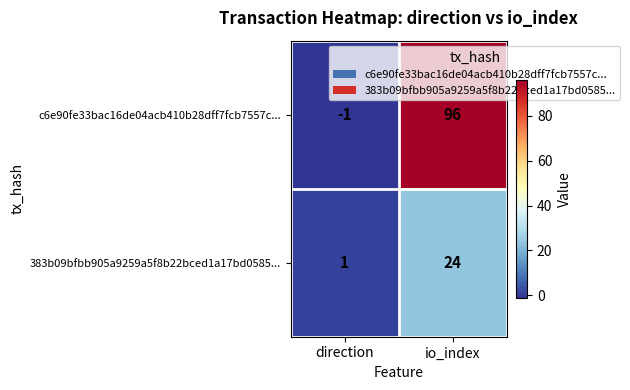

Is it true that 383b09bfbb905a9259a5f8b22bced1a17bd0585... equals 1 at direction?

True